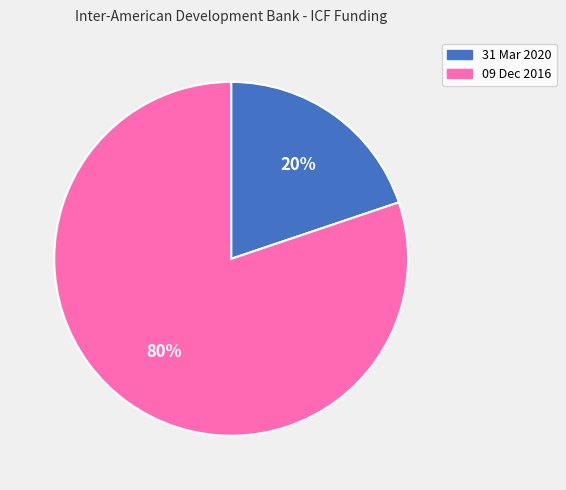

What is the largest slice in the pie chart?

09 Dec 2016